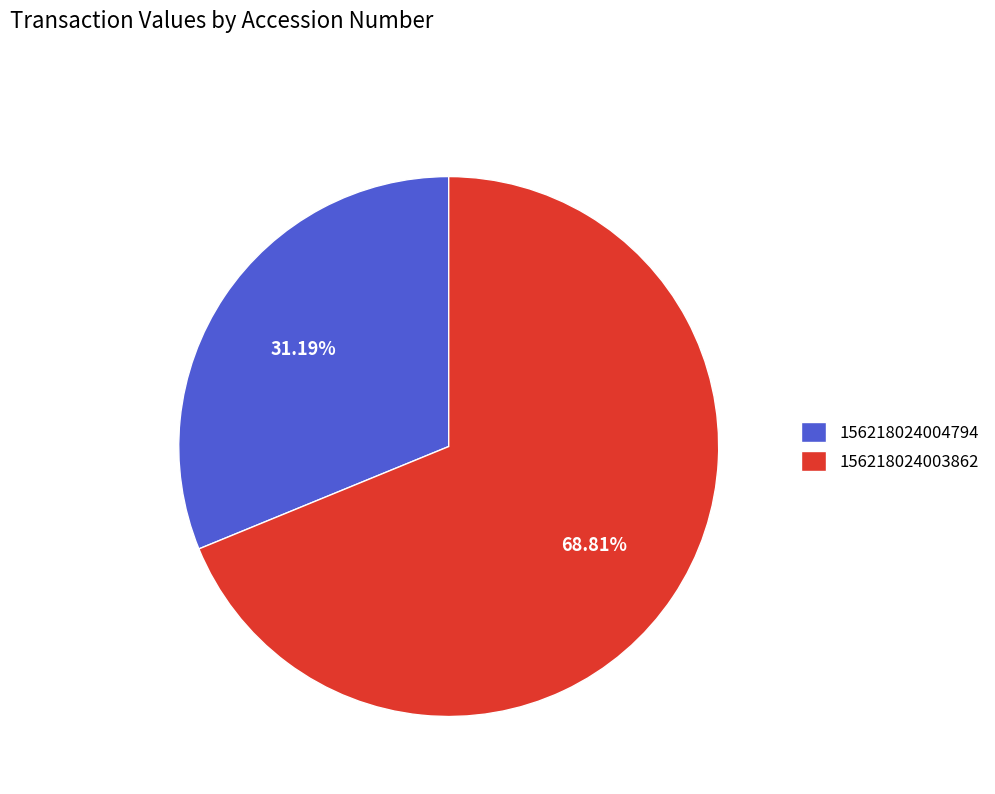

To the nearest percent, what is the combined percentage of 156218024004794 and 156218024003862?

100%